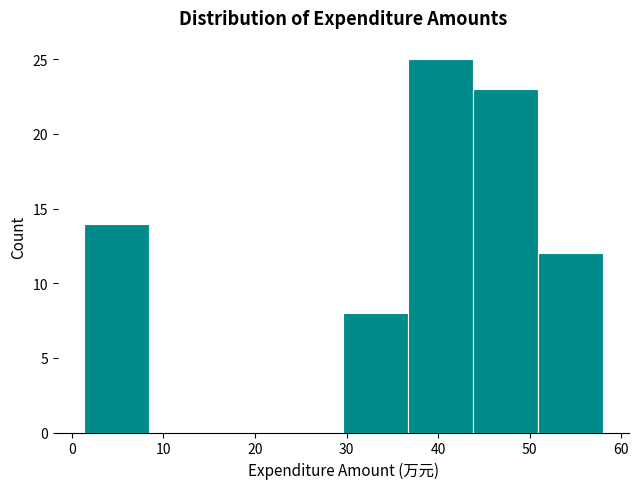

How tall is the bar that spans 37 to 44 on the x-axis? Neither the bar edges nor the heights are printed on the chart, so give them approximately, as read against the axes.

25